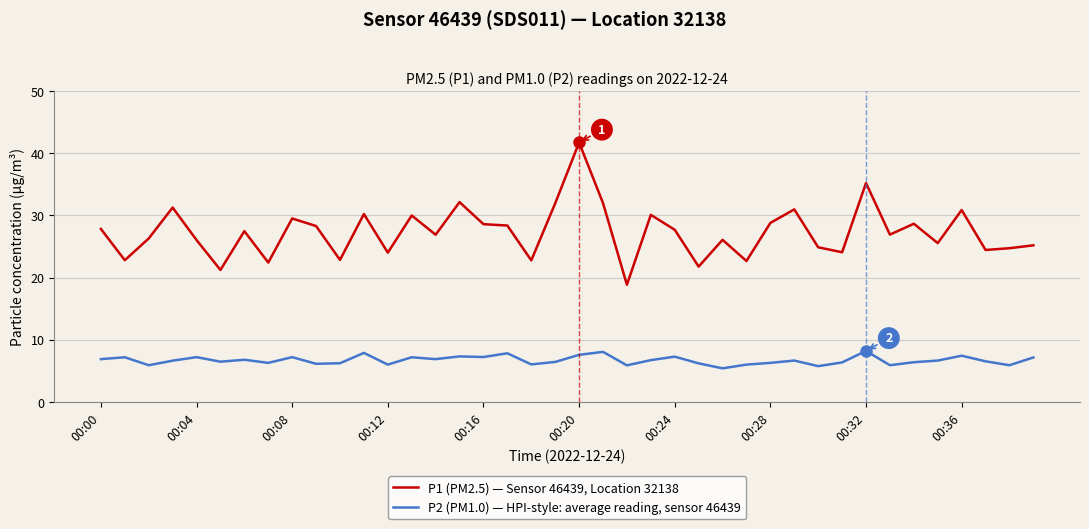

List the series in order of their peak value, highest first.

P1 (PM2.5) — Sensor 46439, Location 32138, P2 (PM1.0) — HPI-style: average reading, sensor 46439